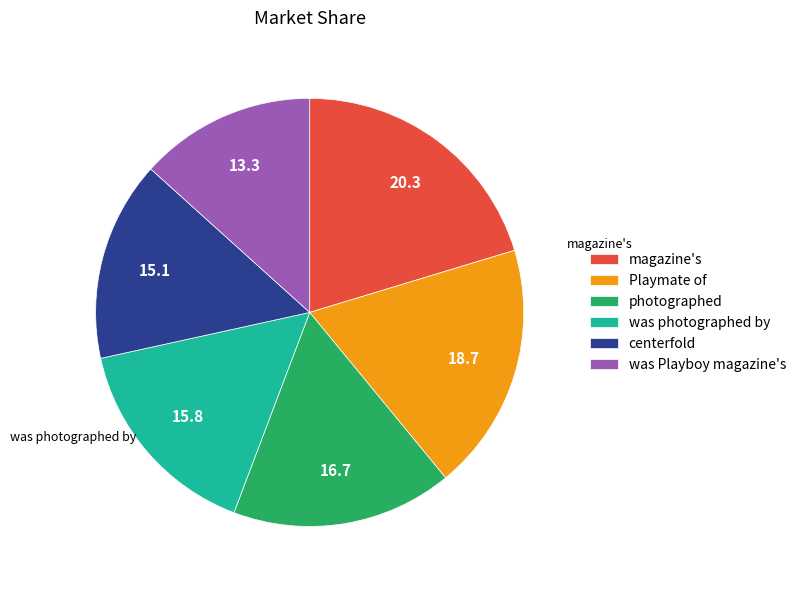

The Playmate of slice represents 1% of the pie. True or false?

False